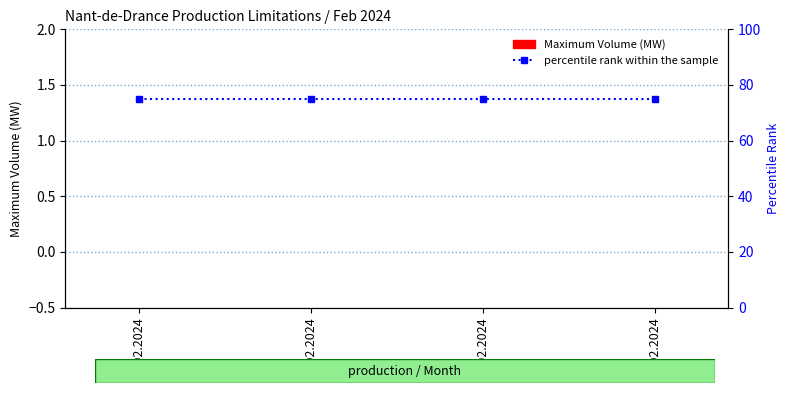

What is the label of the 4th bar from the left?

08.02.2024